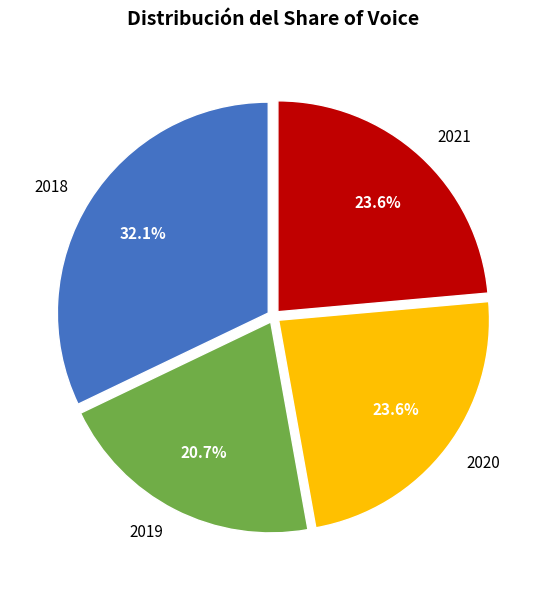

What is the smallest slice in the pie chart?

2019